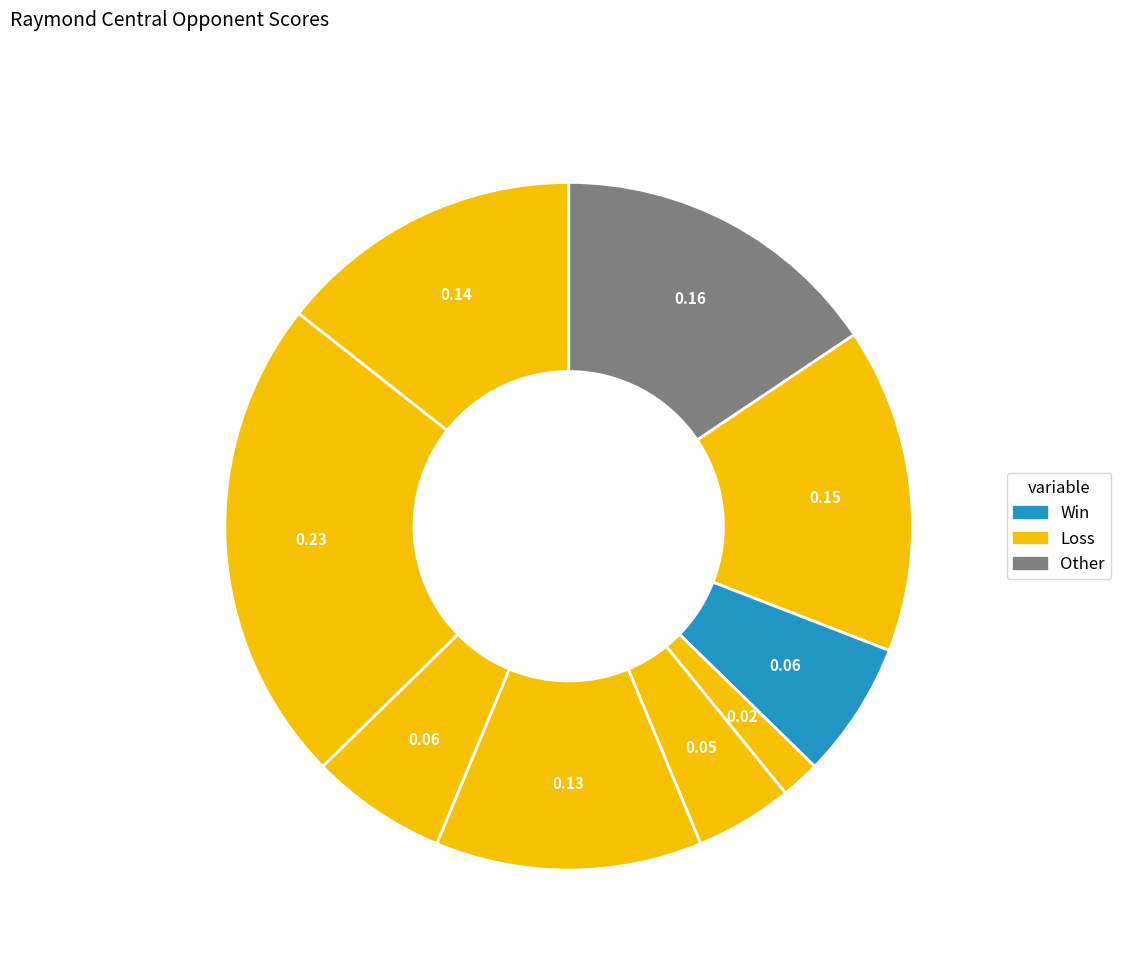

How many slices are in this pie chart?

9